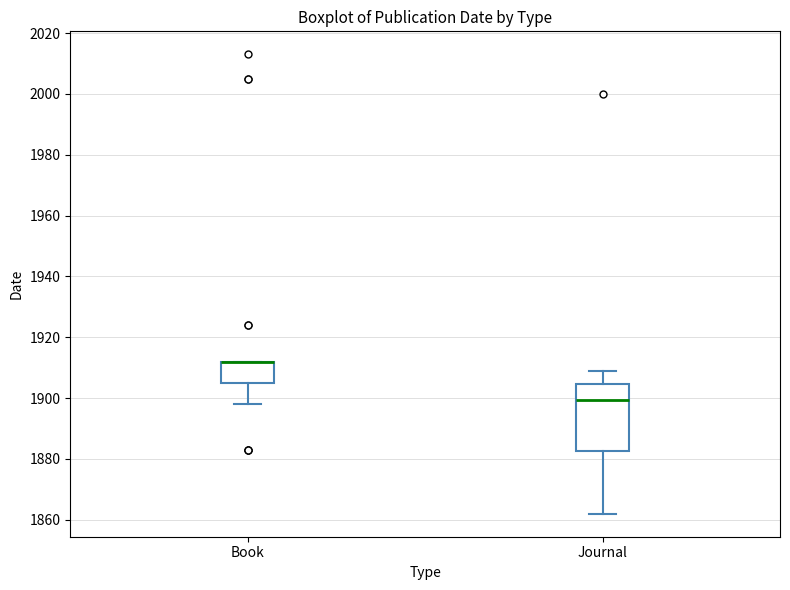

Reading left to right, read every box against the y-axis: the position of its median line, the range the box covers, and the ends of its whiskers. The values are not printed on the chart, so give them approximately, as read against the axis.

Book: median 1912 (drawn on the box's upper edge), box 1906 to 1912, whiskers 1898 to 1912
Journal: median 1900, box 1882 to 1904, whiskers 1862 to 1910